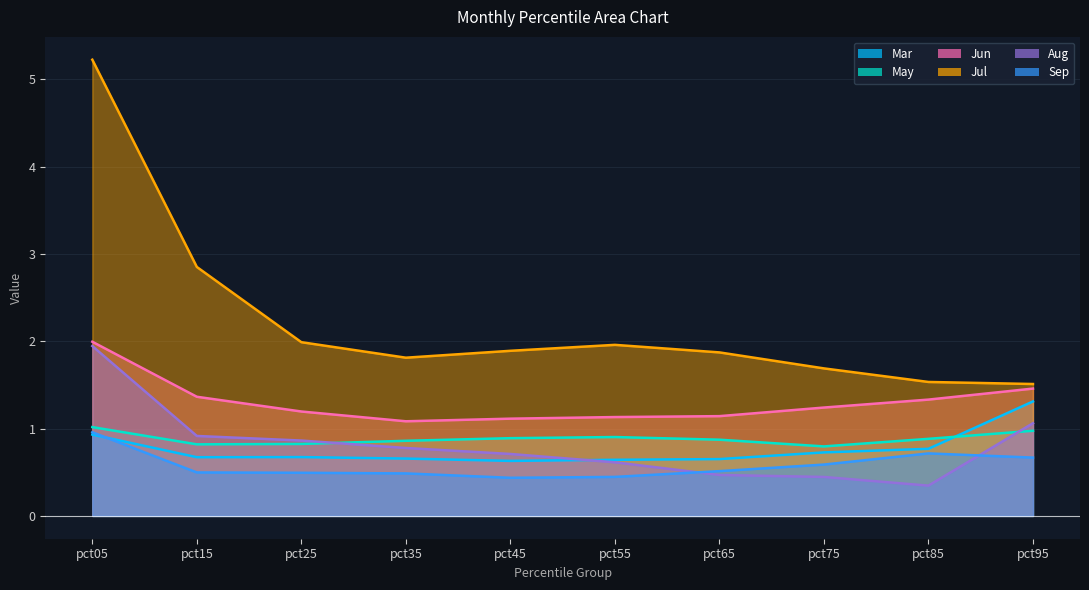

Between pct55 and pct65, which series saw the biggest shift?

Aug